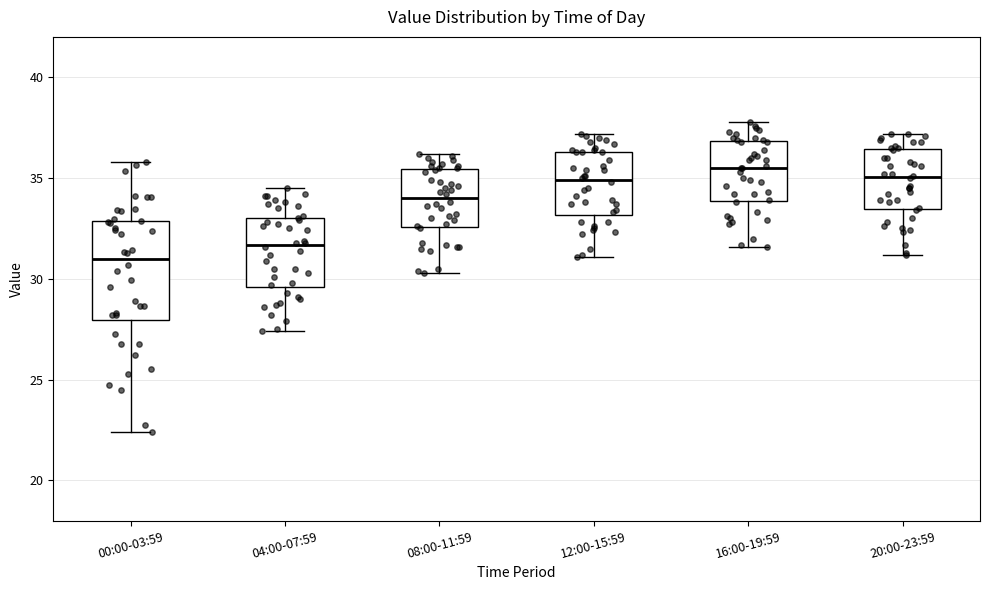

Reading left to right, transcribe this box plot: for each box, give where its median line is, the range the box spans, and where its two whiskers end, as read against the y-axis. The values are not printed on the chart, so give them approximately, as read against the axis.

00:00-03:59: median 31.0, box 28.0 to 33.0, whiskers 22.5 to 36.0
04:00-07:59: median 31.5, box 29.5 to 33.0, whiskers 27.5 to 34.5
08:00-11:59: median 34.0, box 32.5 to 35.5, whiskers 30.5 to 36.0
12:00-15:59: median 35.0, box 33.0 to 36.5, whiskers 31.0 to 37.0
16:00-19:59: median 35.5, box 34.0 to 37.0, whiskers 31.5 to 38.0
20:00-23:59: median 35.0, box 33.5 to 36.5, whiskers 31.0 to 37.0